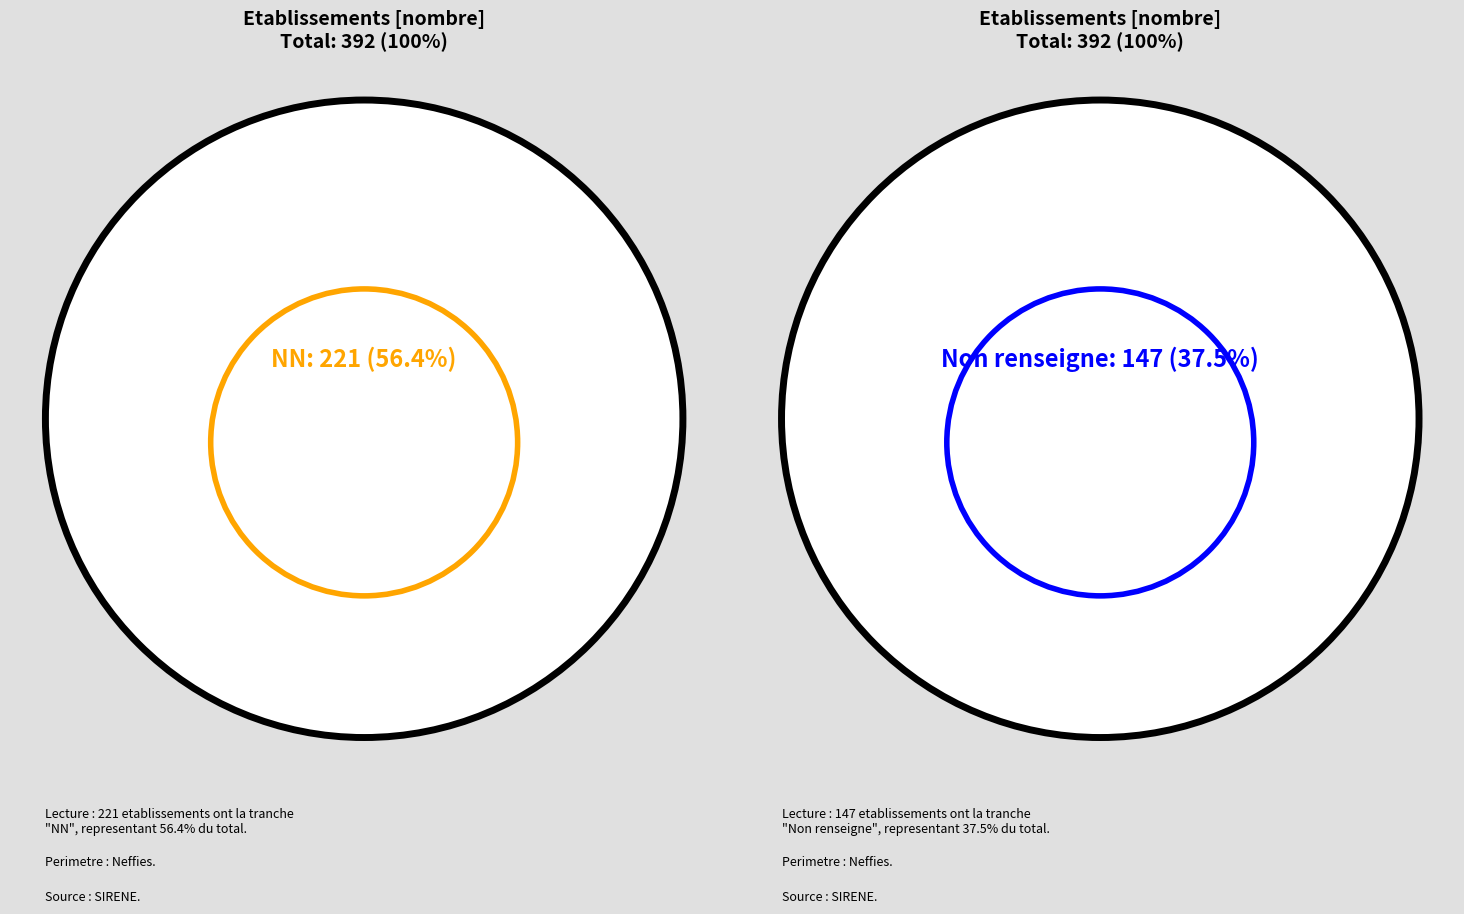

Which category has the biggest portion of the pie?

NN